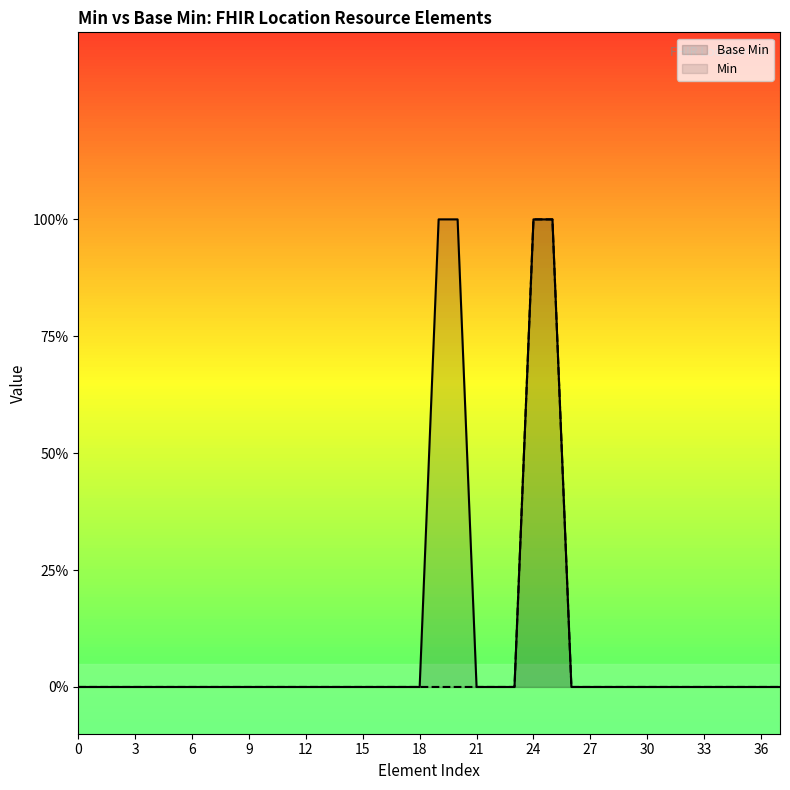

True or false: Min and Base Min intersect in this chart.

False